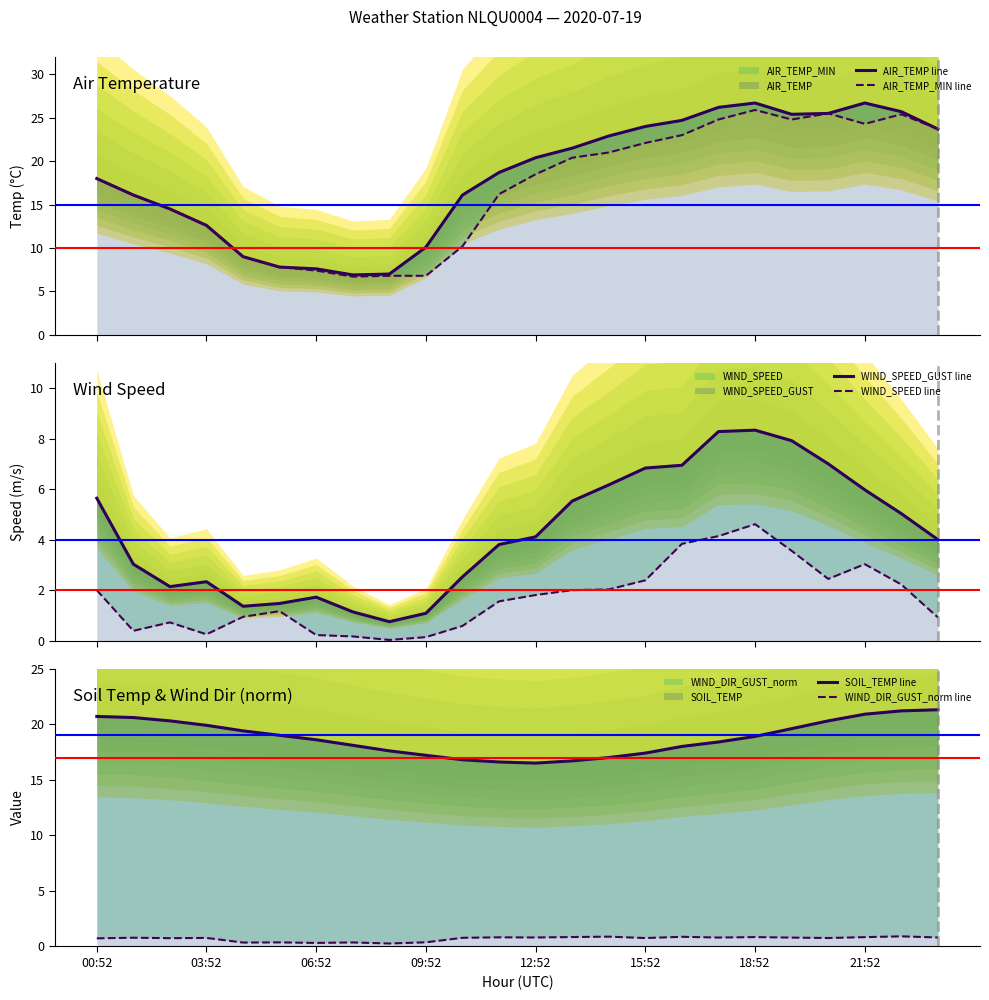

What is the value of the WIND_DIR_GUST_norm line point at the 12th from the left?

0.8